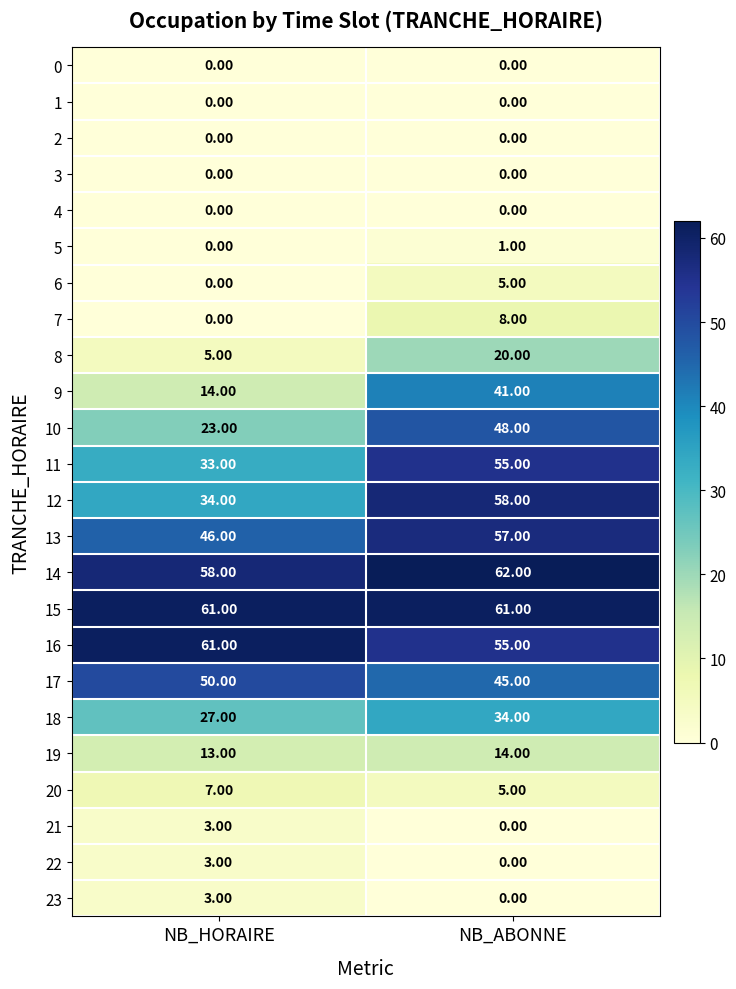

Which label corresponds to the largest value in the chart?

NB_ABONNE